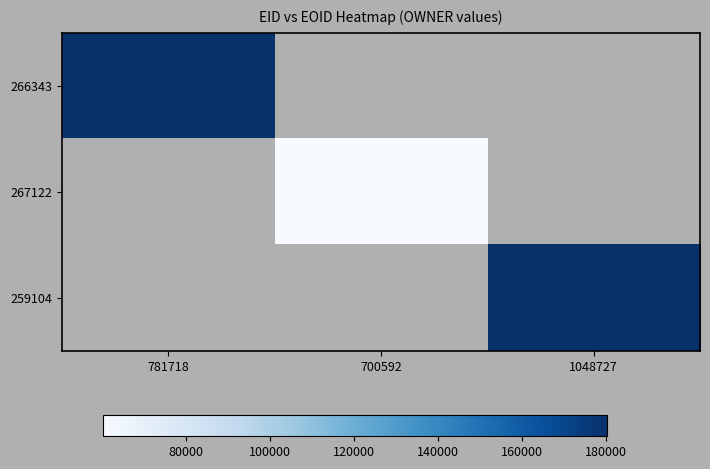

Which has a higher value, 781718 or 1048727?

1048727